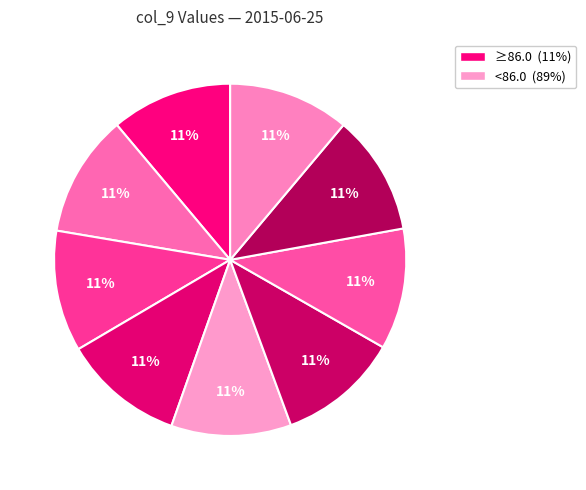

Is there a majority slice in this chart?

No